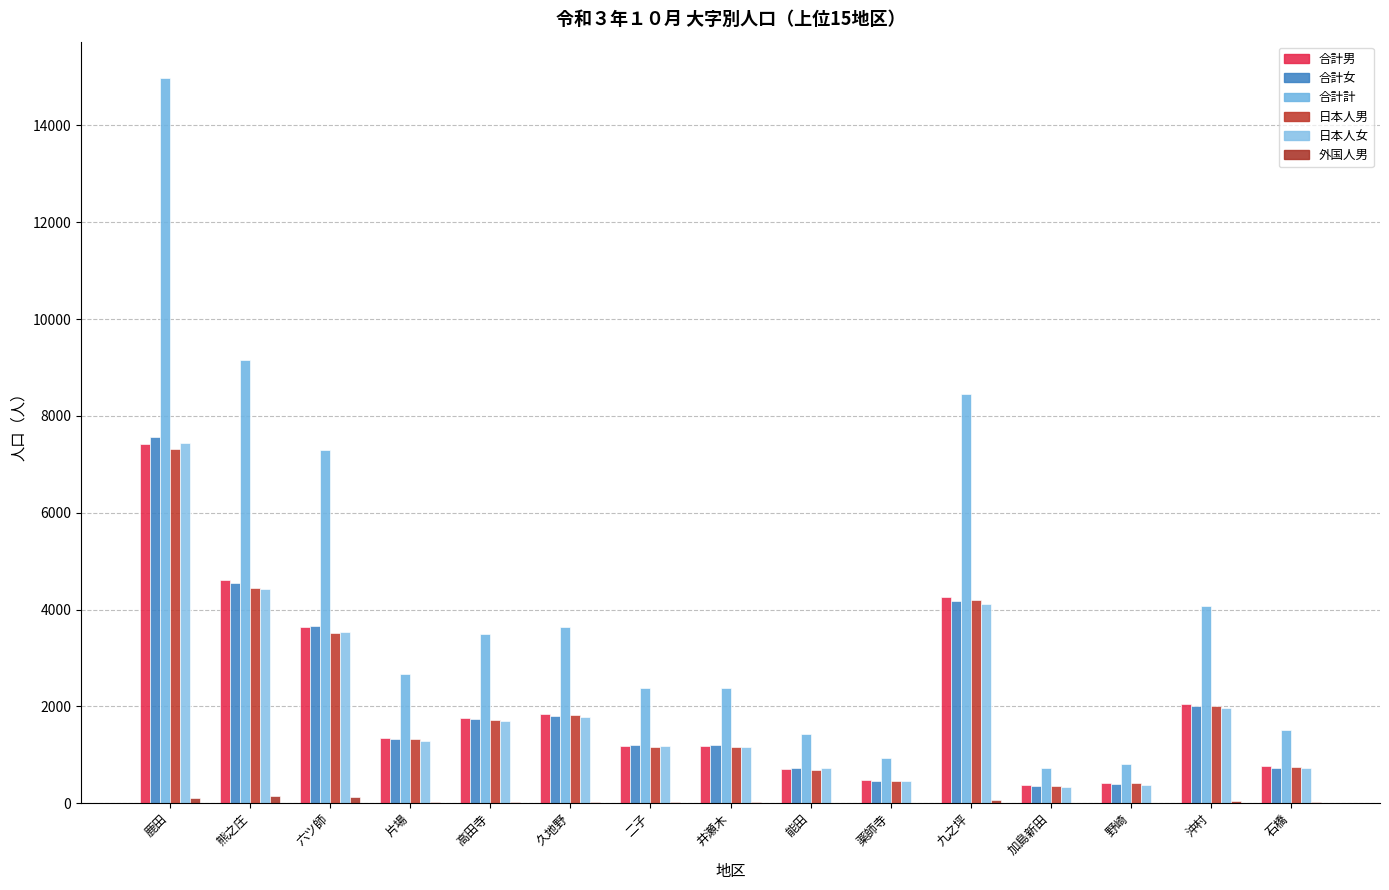

Reading right to left, what are all the values shown in this chart?

合計男: 777	2057	416	372	4263	471	701	1178	1179	1834	1756	1351	3633	4600	7417
合計女: 731	2010	394	357	4184	455	731	1197	1203	1806	1749	1325	3667	4547	7565
合計計: 1508	4067	810	729	8447	926	1432	2375	2382	3640	3505	2676	7300	9147	14982
日本人男: 747	2012	414	359	4200	466	689	1160	1159	1813	1726	1325	3508	4455	7308
日本人女: 723	1975	385	342	4114	453	720	1170	1184	1772	1701	1291	3538	4429	7449
外国人男: 30	45	2	13	63	5	12	18	20	21	30	26	125	145	109